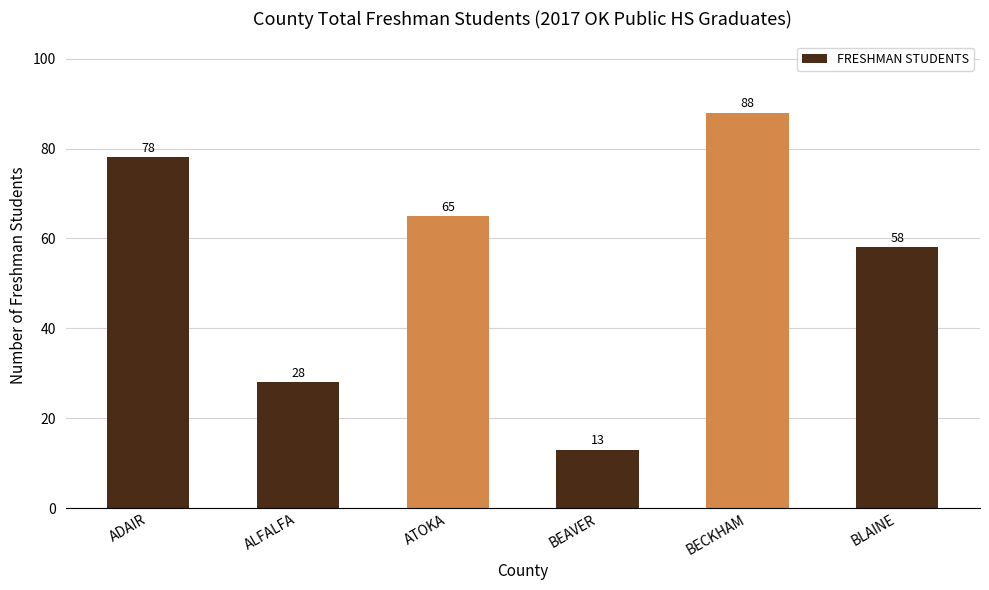

List the labels in order of value, smallest first.

BEAVER, ALFALFA, BLAINE, ATOKA, ADAIR, BECKHAM